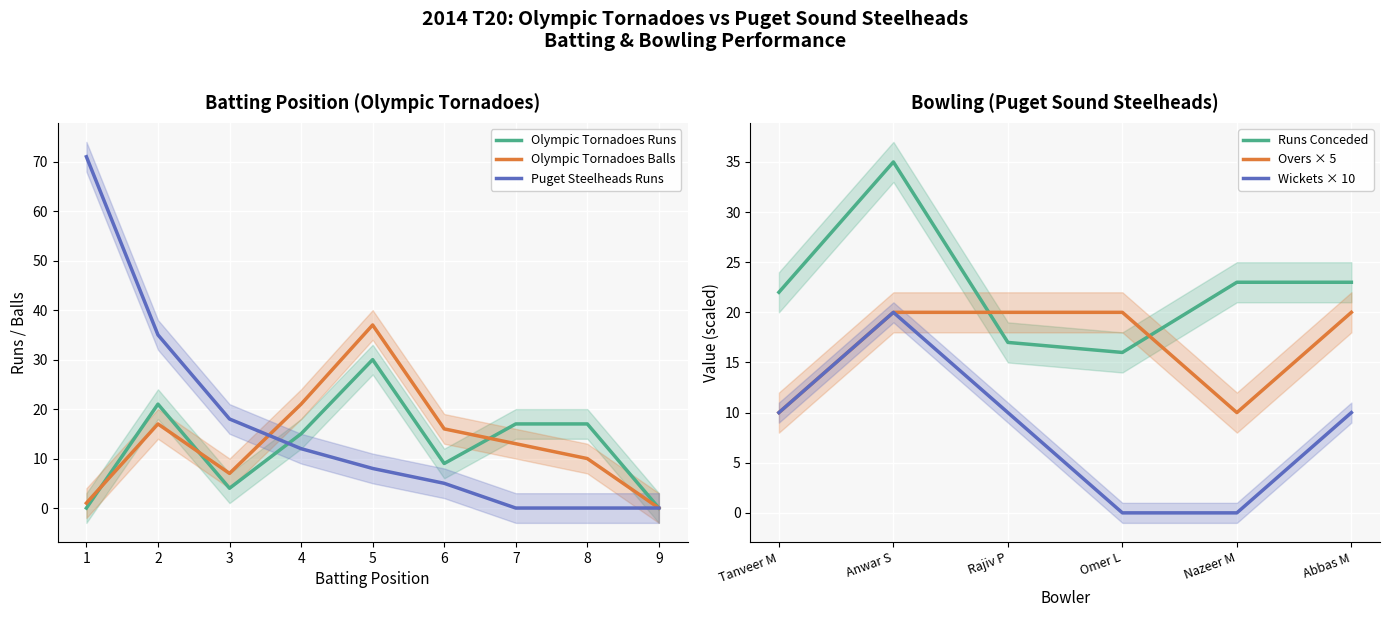

Is the value of Puget Steelheads Runs at 7 greater than the value of Olympic Tornadoes Balls at 6?

No